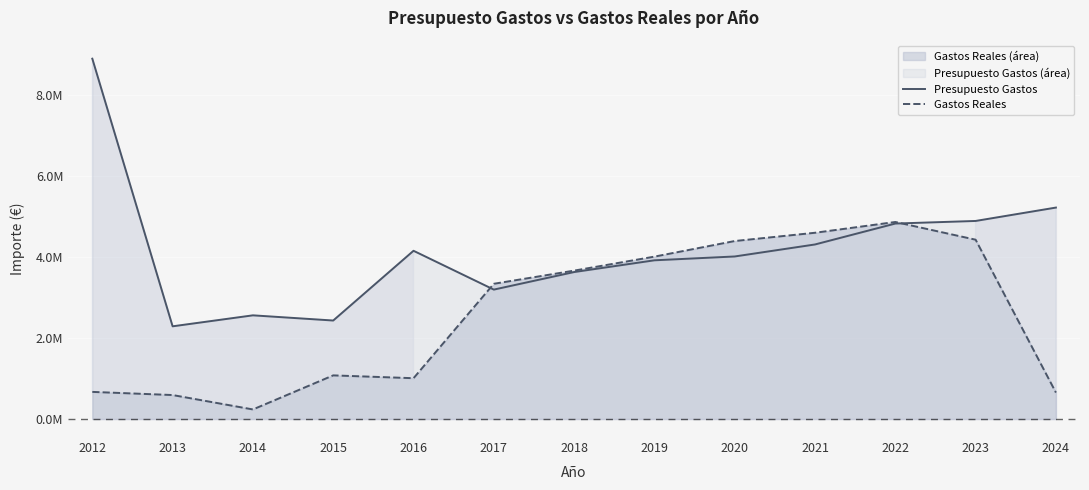

Rank the series at 2020 from highest to lowest value.

Gastos Reales, Presupuesto Gastos